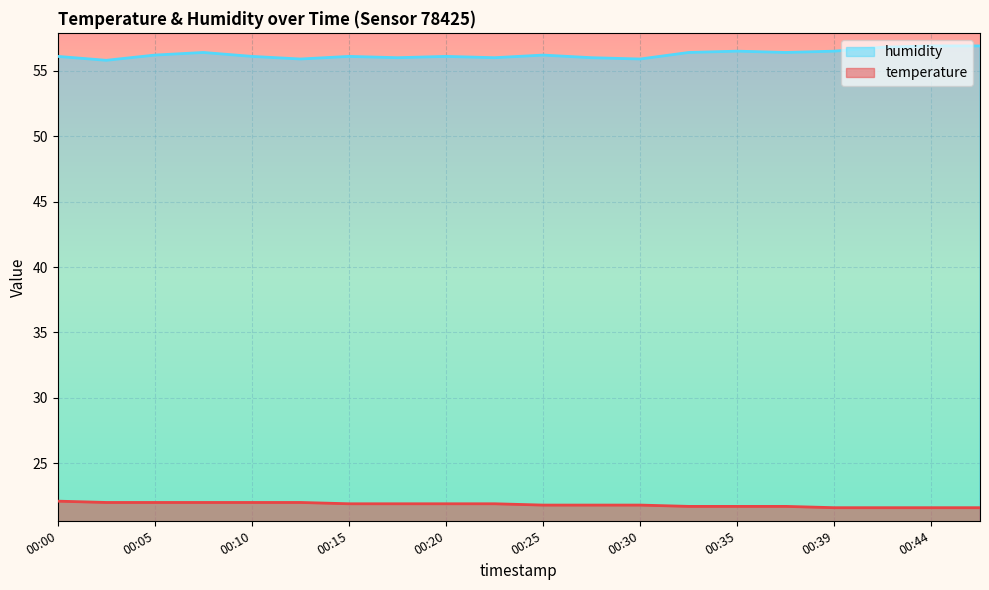

Between 00:17 and 00:32, which is larger?

00:17